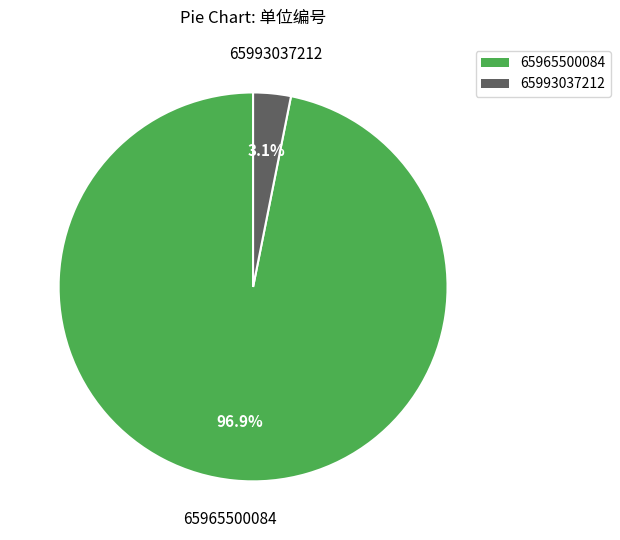

To the nearest percent, what percentage of the pie is 65965500084?

97%